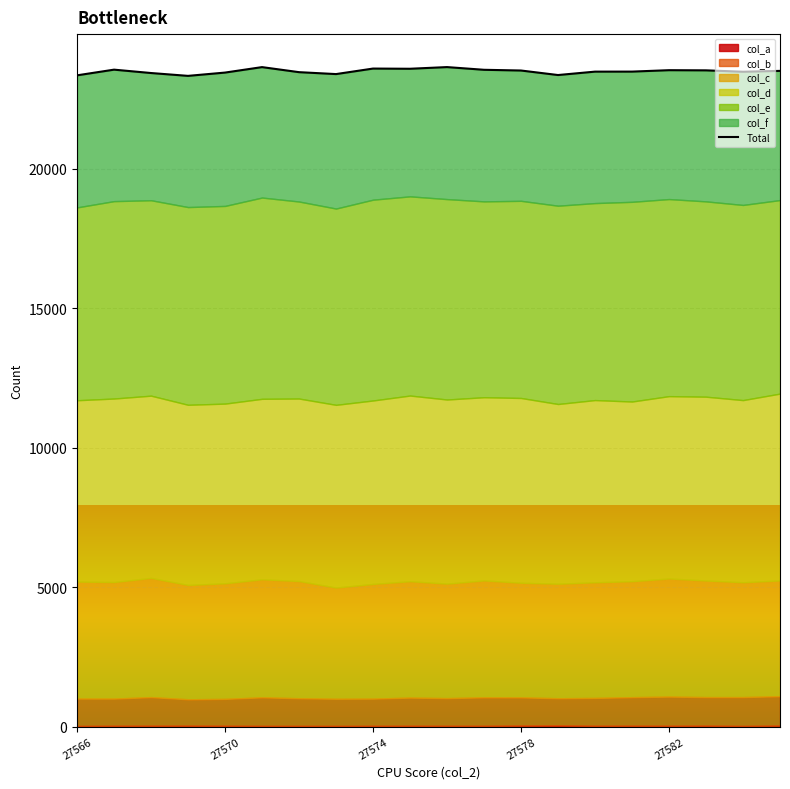

How many points are lower than both their immediate neighbors (excluding endpoints)?

5